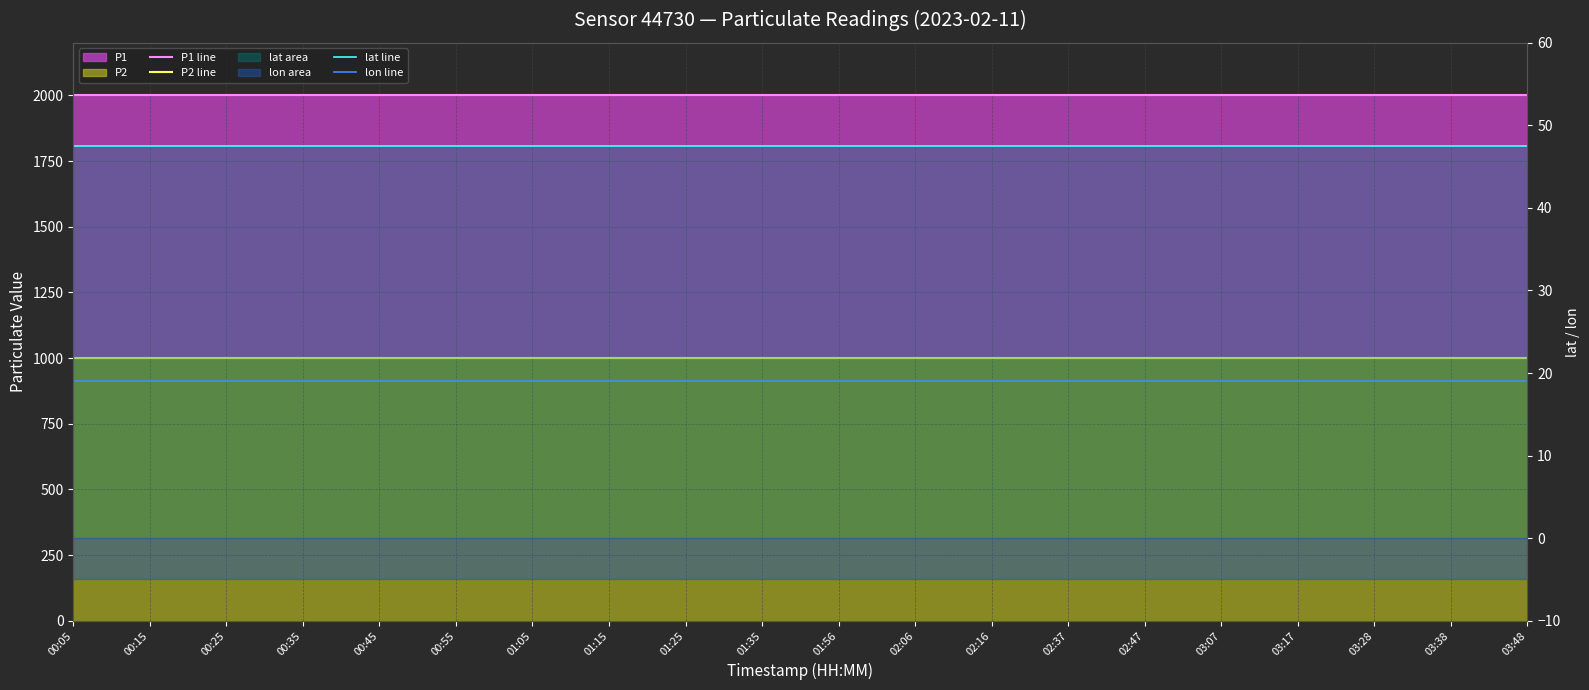

How many lines are shown in the chart?

4